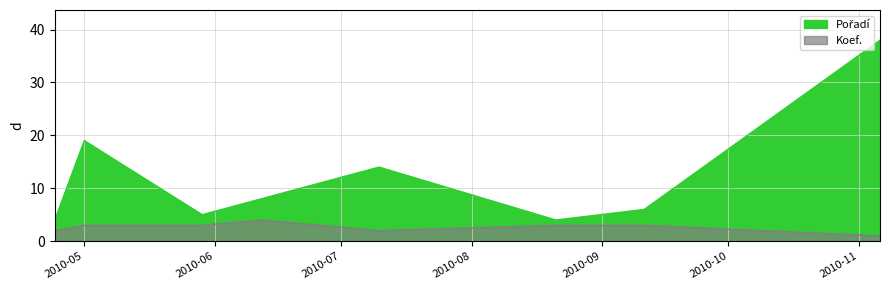

Reading left to right, what are all the values shown in this chart?

Pořadí: 4	19	5	8	14	4	6	38
Koef.: 2	3	3	4	2	3	3	1